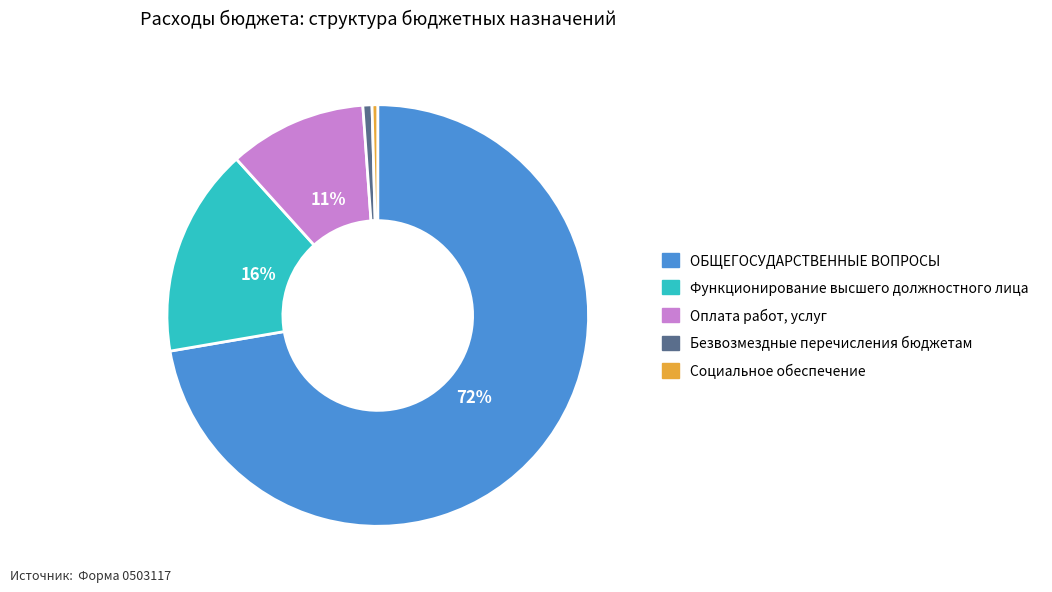

Rank the categories by value from highest to lowest.

ОБЩЕГОСУДАРСТВЕННЫЕ ВОПРОСЫ, Функционирование высшего должностного лица, Оплата работ, услуг, Безвозмездные перечисления бюджетам, Социальное обеспечение